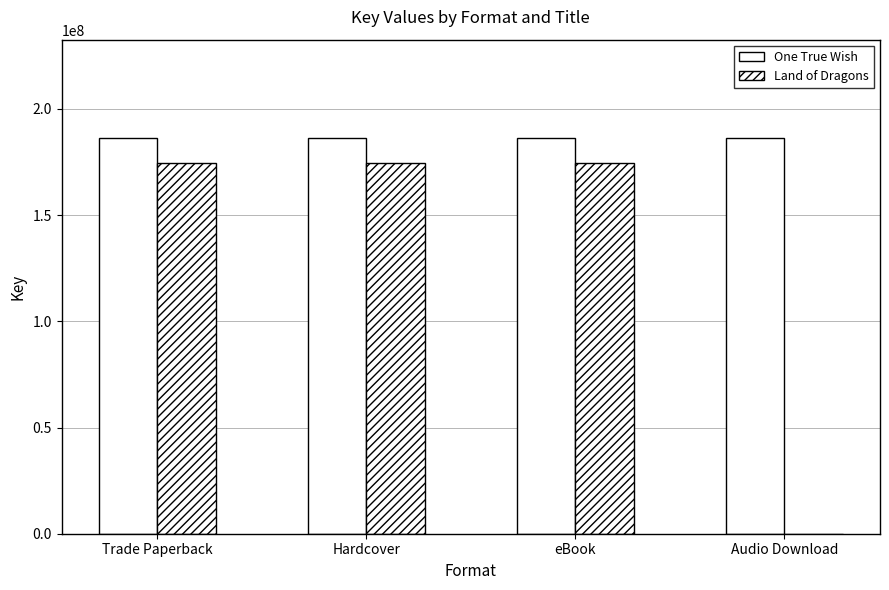

Reading left to right, what are all the values shown in this chart?

One True Wish: 186107464	186107464	186107464	186107464
Land of Dragons: 174396475	174396475	174396475	0